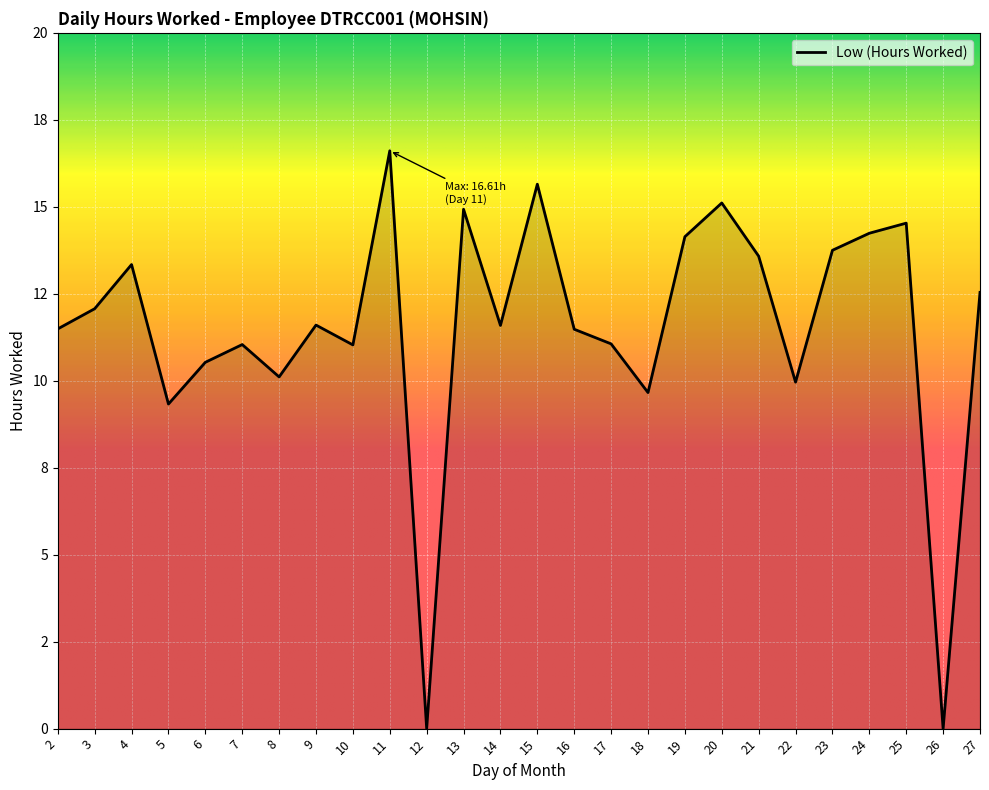

Does the chart display data point markers on the line(s)?

No